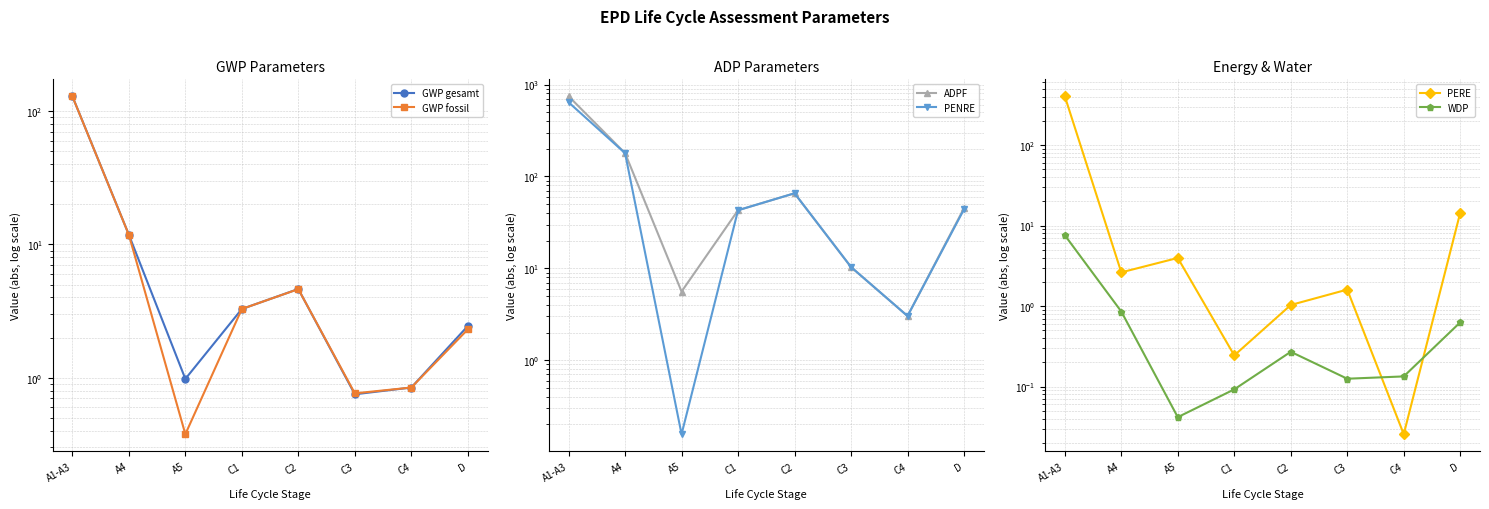

What is the label of the 8th point from the right?

A1-A3